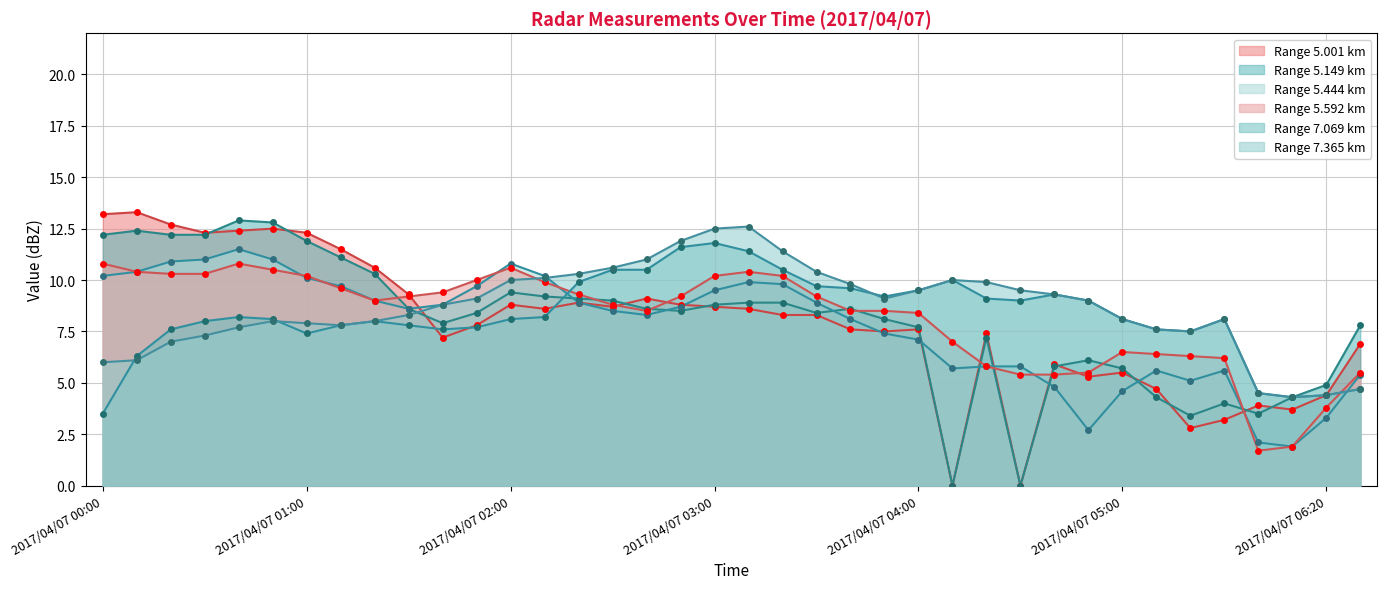

At which category is the sum across all series the highest?

2017/04/07 03:10